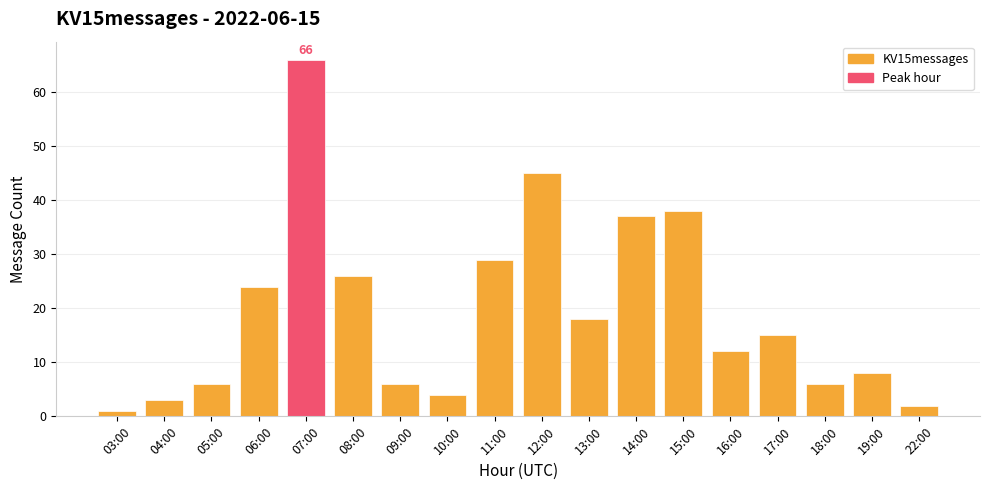

The value at 15:00 is 38. True or false?

True